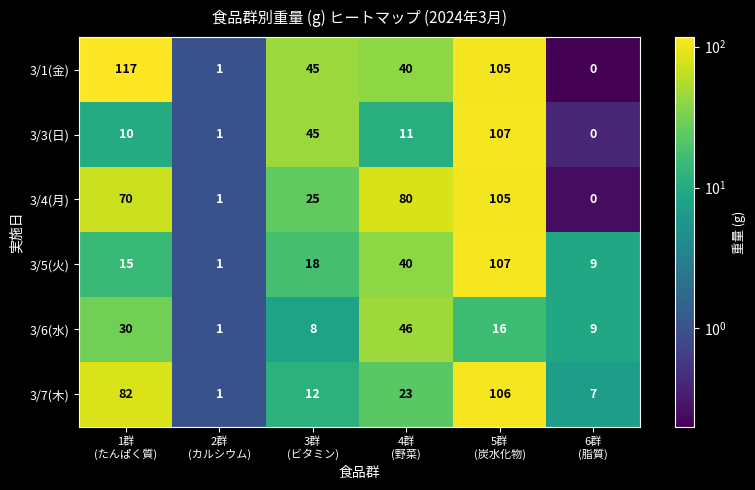

What is the greatest value displayed?

117